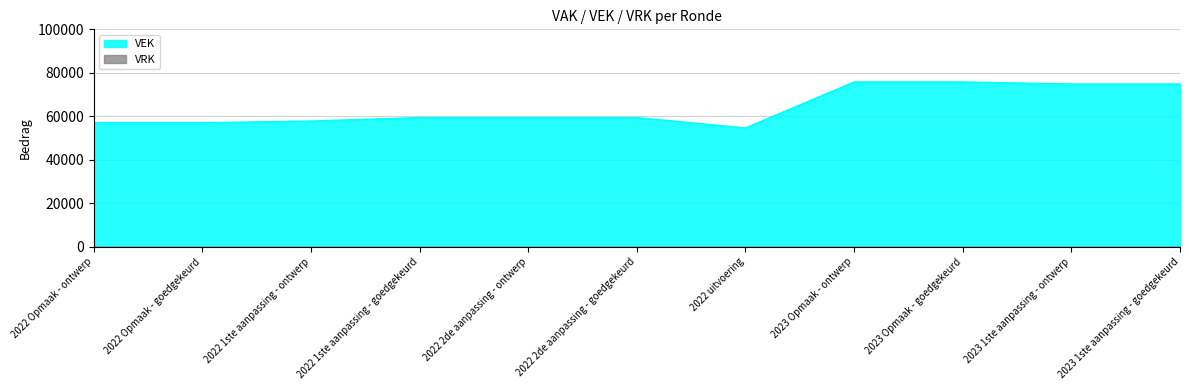

What is the maximum value shown in the chart?

75790